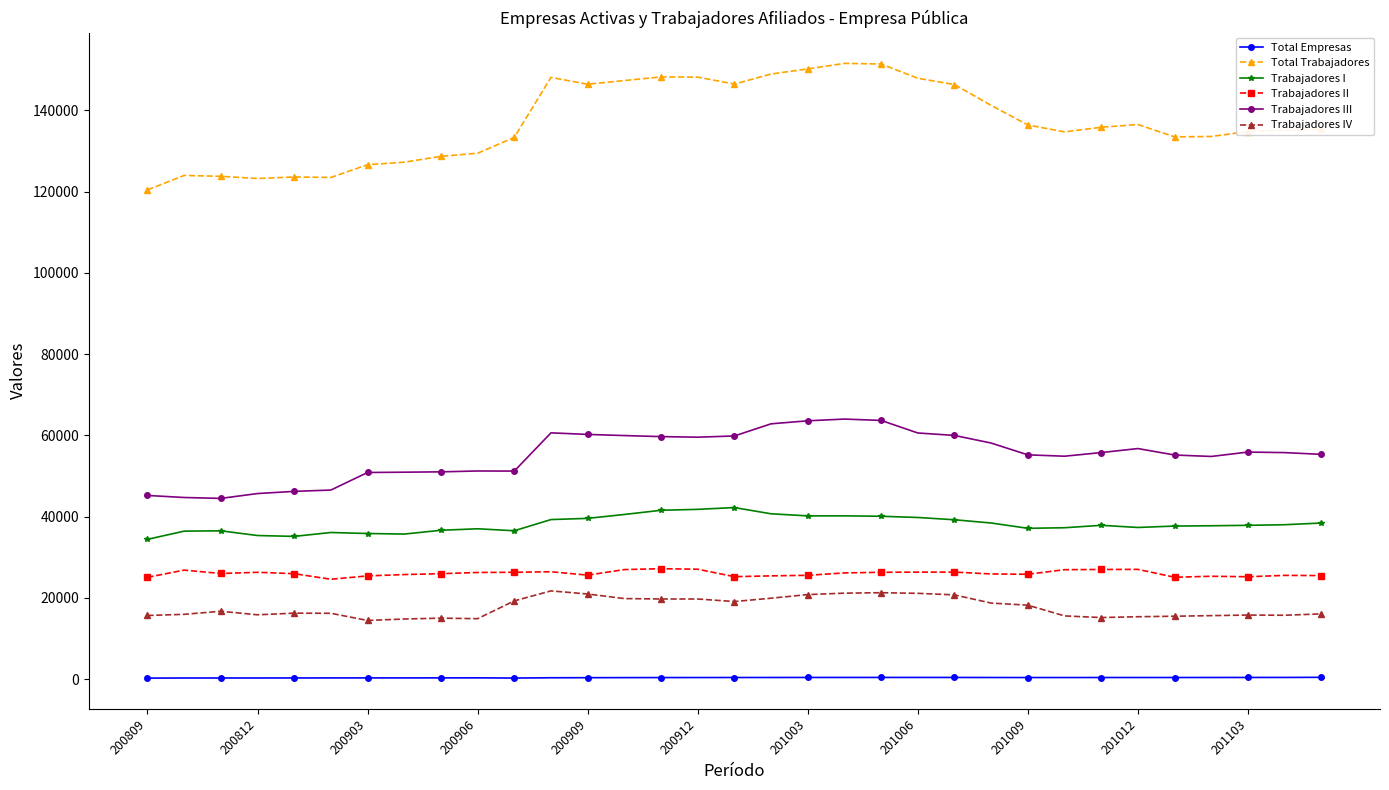

What is the difference between the maximum and minimum values in the Trabajadores III series?

19525